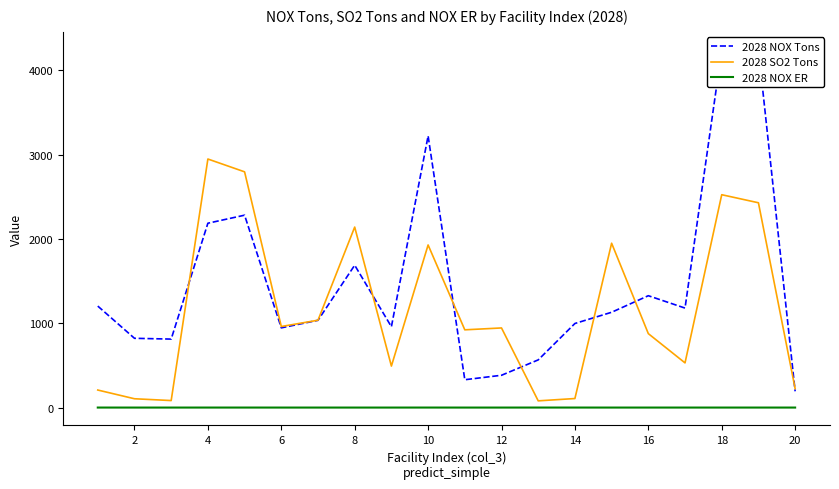

How many values in the 2028 SO2 Tons series are below 944?

10